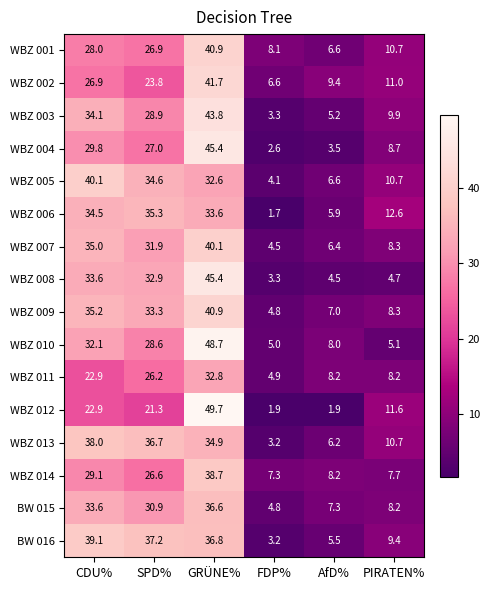

True or false: WBZ 004 has a value of 43.6 at SPD%.

False